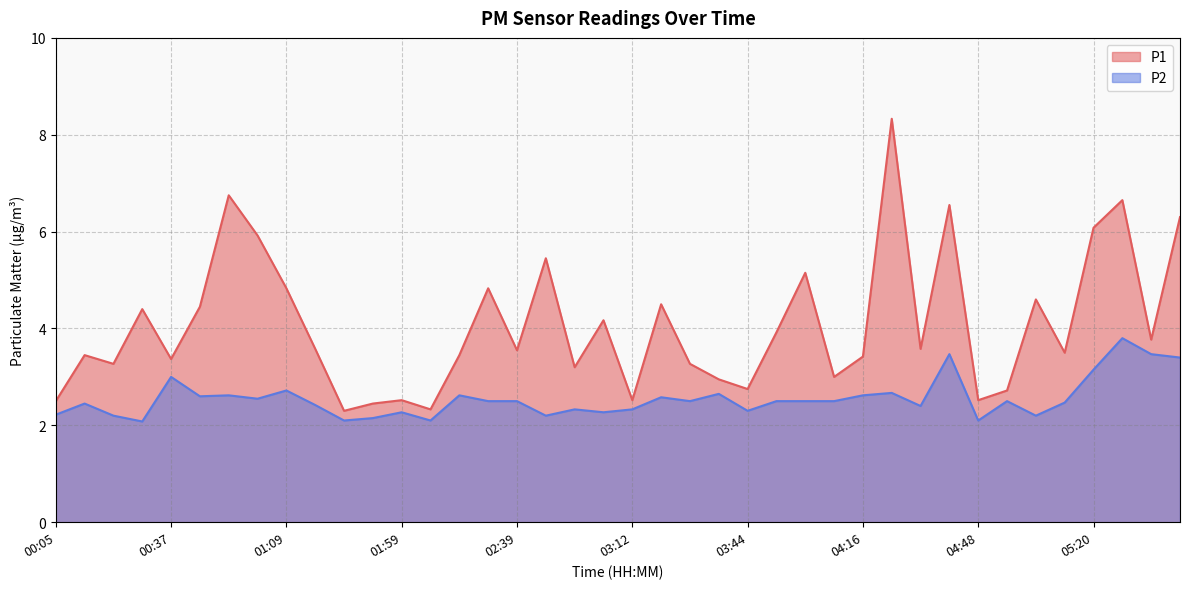

At how many categories does at least one series exceed 3?

29